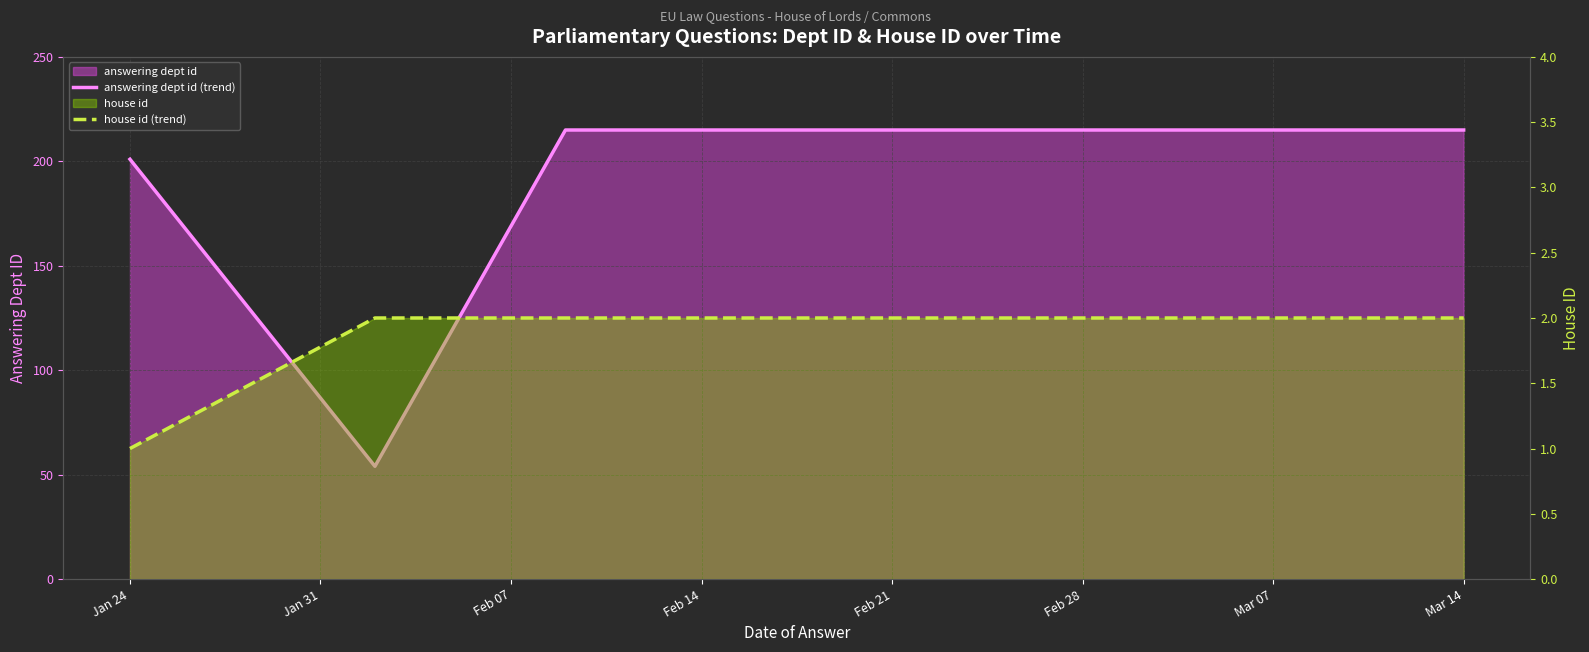

What is the label of the 6th point from the left?

Feb 28